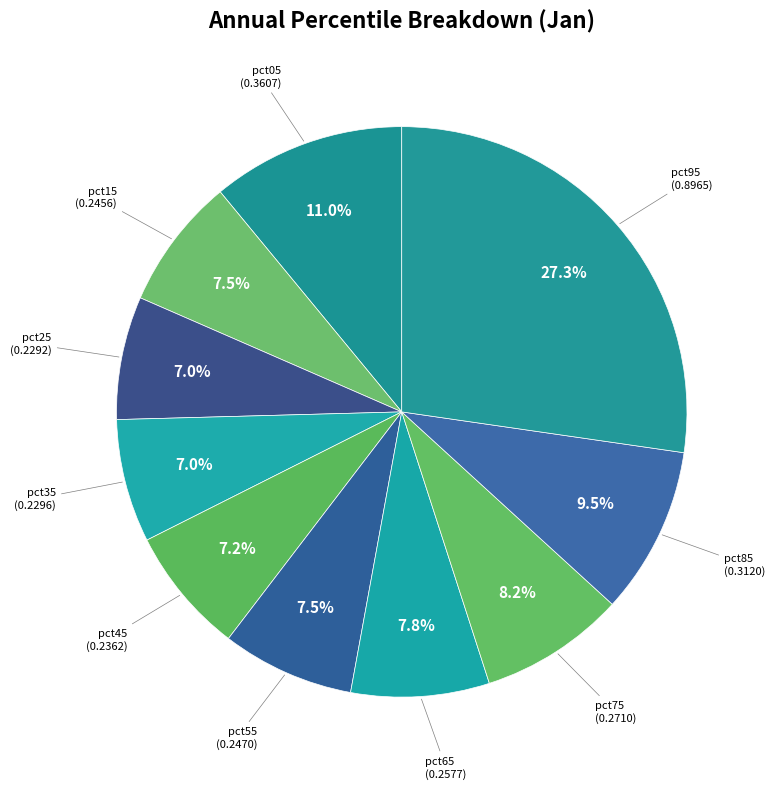

What percentage do pct65 and pct15 together represent?

15.3%